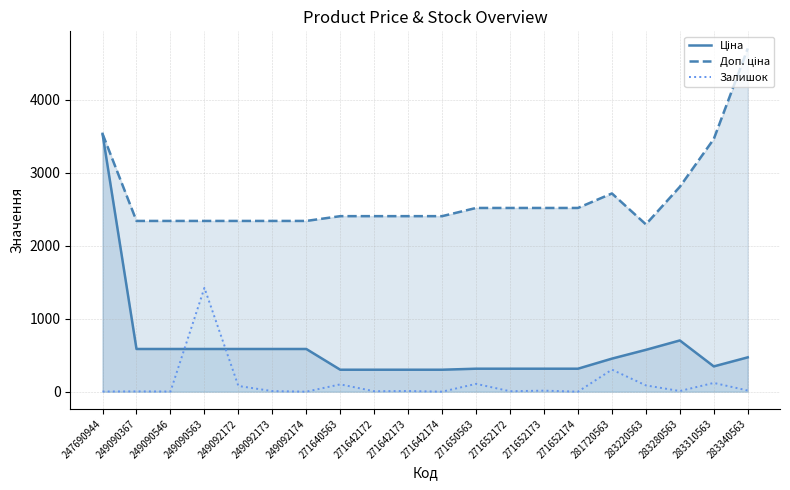

How many interior local valleys does the Ціна series have?

1